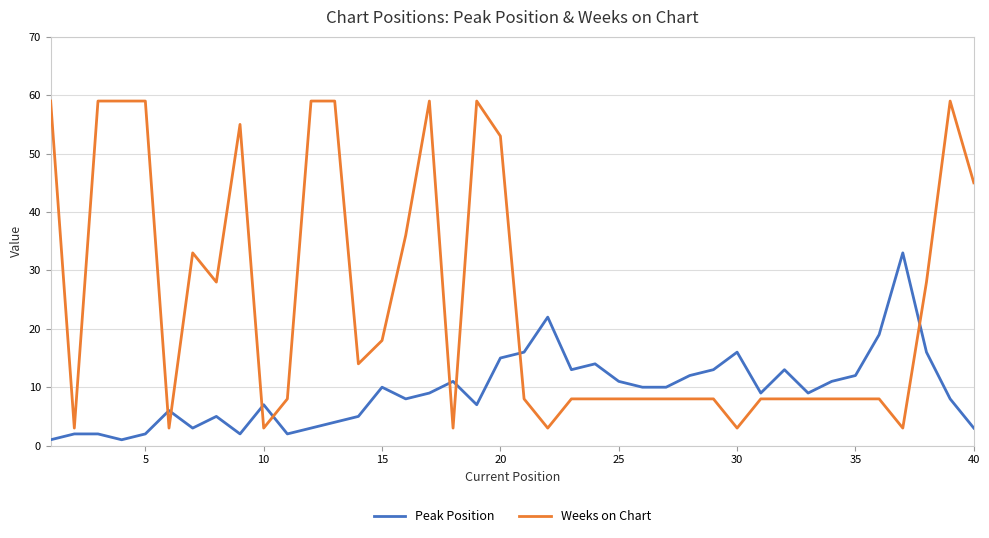

Reading left to right, transcribe all the data shown in this chart.

Peak Position: 1	2	2	1	2	6	3	5	2	7	2	3	4	5	10	8	9	11	7	15	16	22	13	14	11	10	10	12	13	16	9	13	9	11	12	19	33	16	8	3
Weeks on Chart: 59	3	59	59	59	3	33	28	55	3	8	59	59	14	18	36	59	3	59	53	8	3	8	8	8	8	8	8	8	3	8	8	8	8	8	8	3	28	59	45